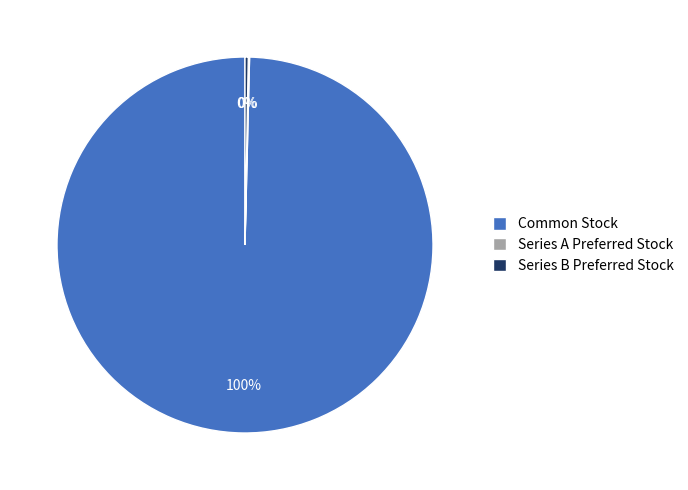

Which category has the biggest portion of the pie?

Common Stock